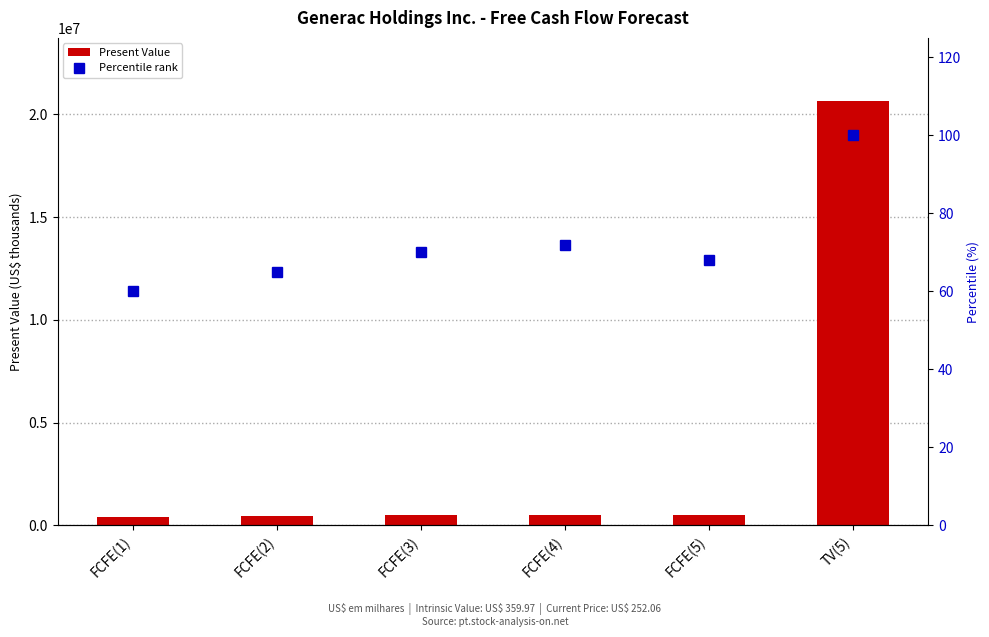

At how many categories does at least one series exceed 13365055?

1